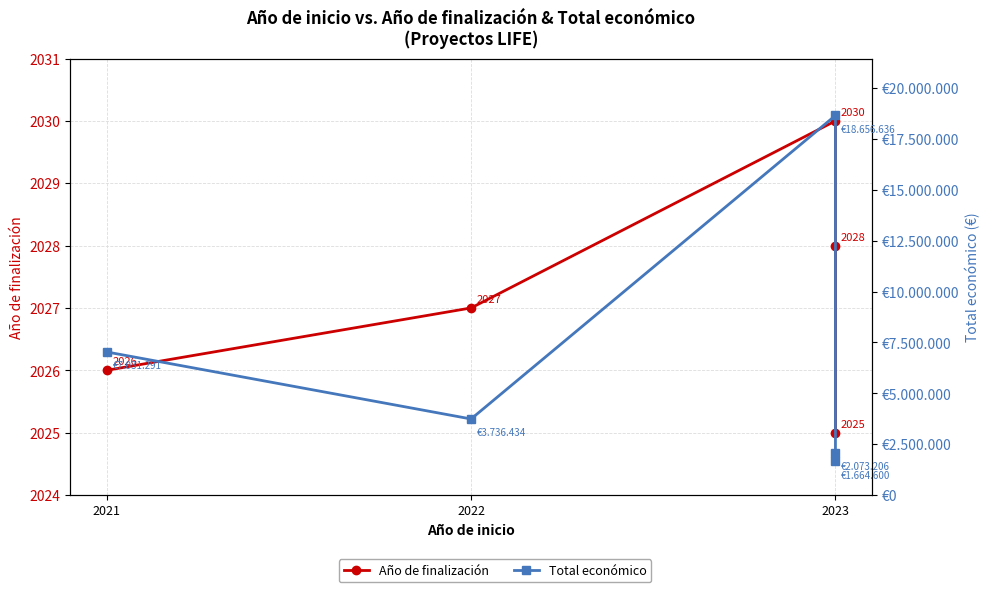

Is it true that Total económico equals 7031291 at 2021?

True